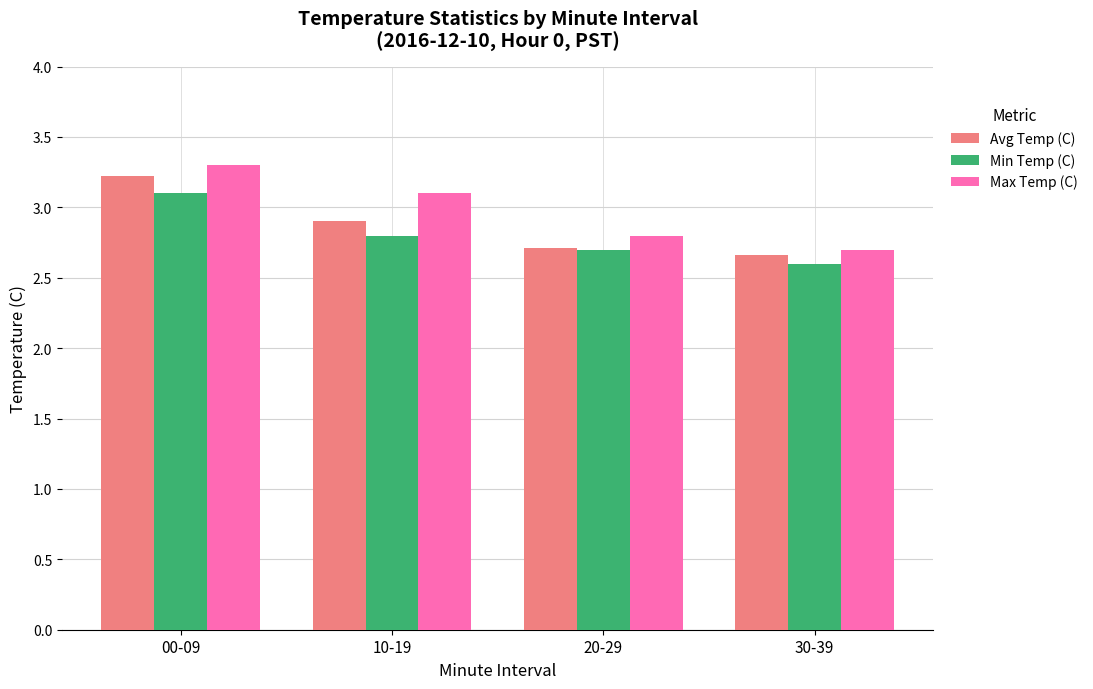

Count the number of data series in this chart.

3